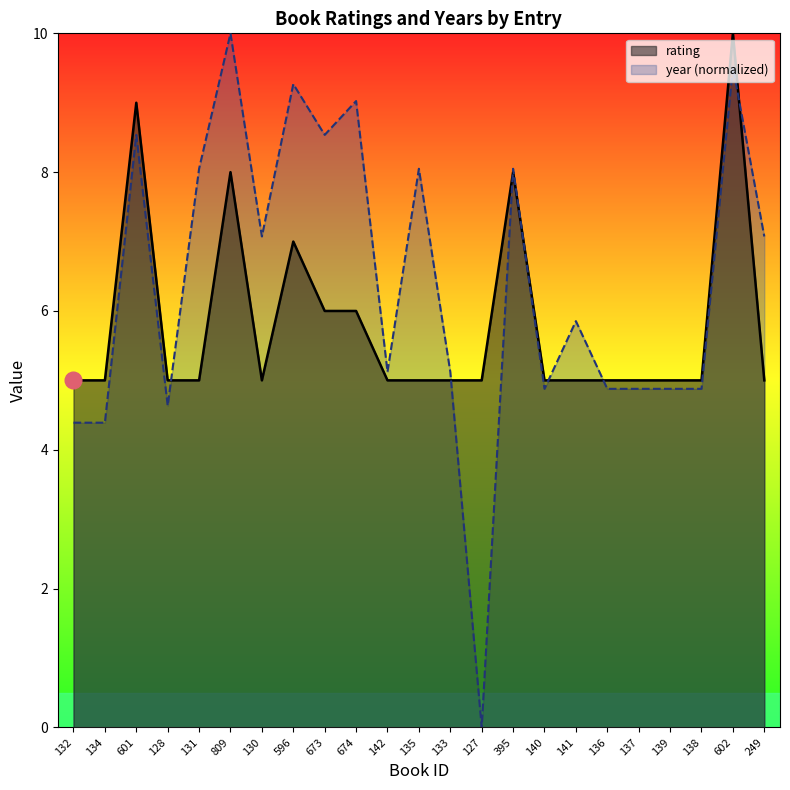

Is the value of rating at 128 greater than the value of year (normalized) at 127?

Yes